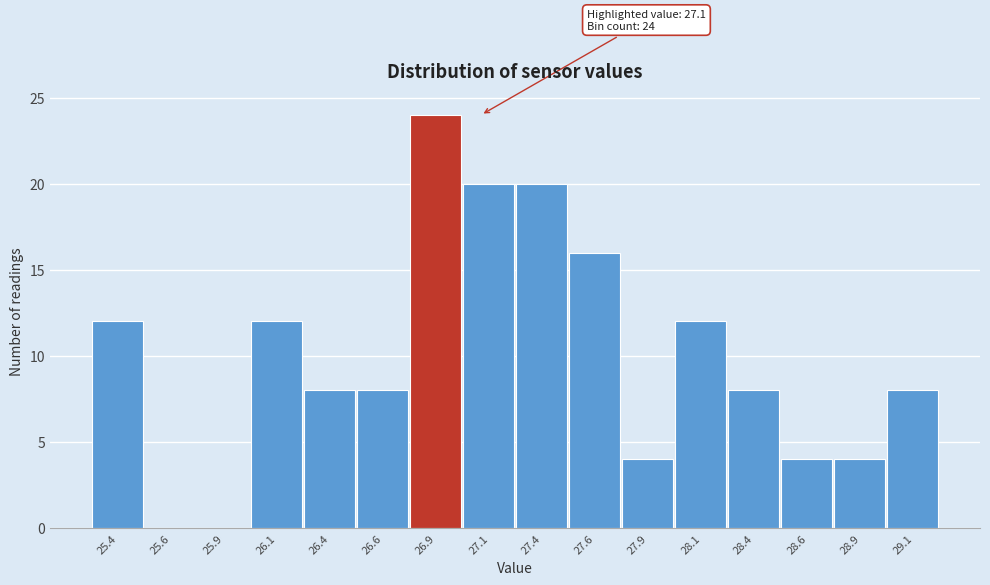

Reading left to right, list all the values displayed in this chart.

25.4=12	25.6=0	25.9=0	26.1=12	26.4=8	26.6=8	26.9=24	27.1=20	27.4=20	27.6=16	27.9=4	28.1=12	28.4=8	28.6=4	28.9=4	29.1=8